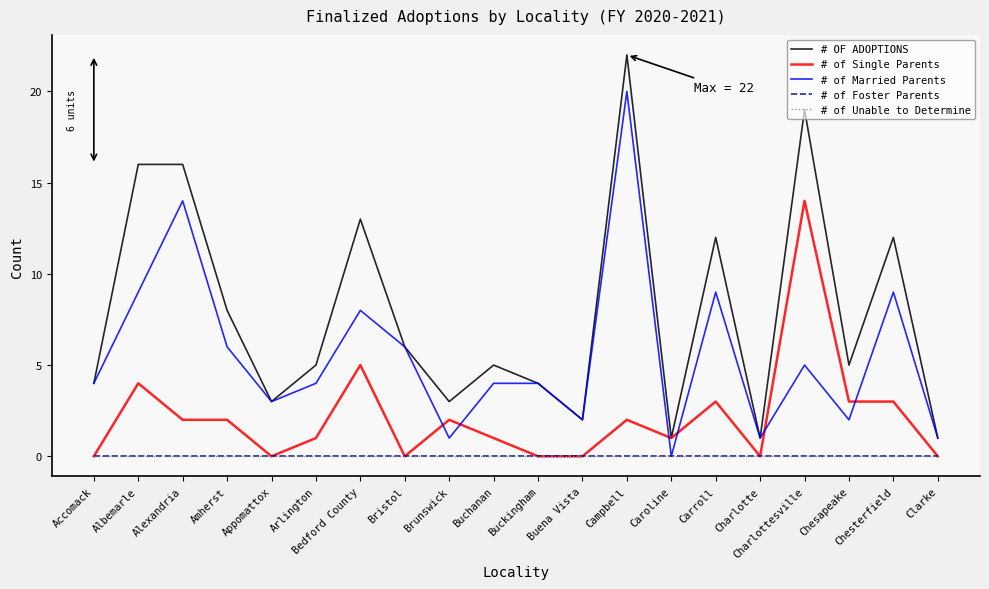

Is this an area chart (filled region under the line)?

No